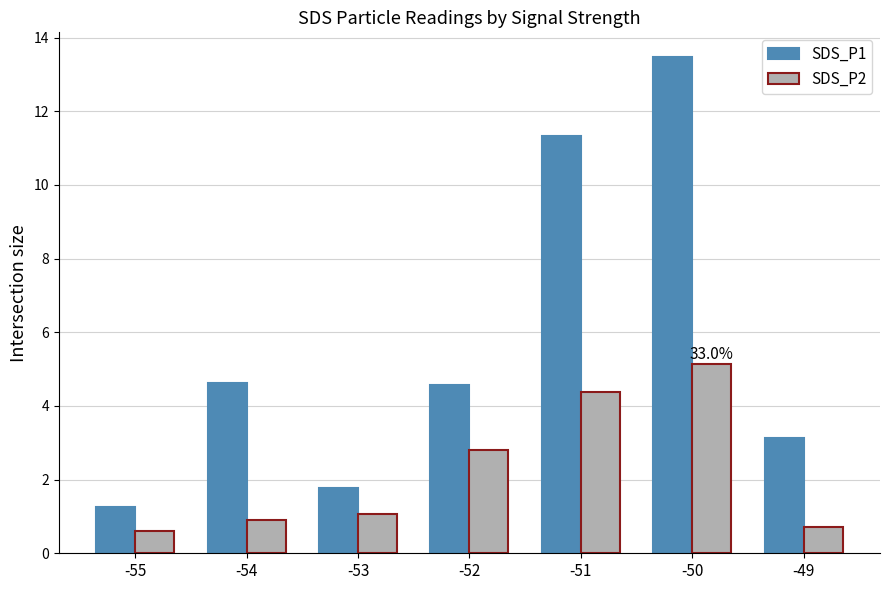

Between -53 and -51, which series saw the biggest shift?

SDS_P1